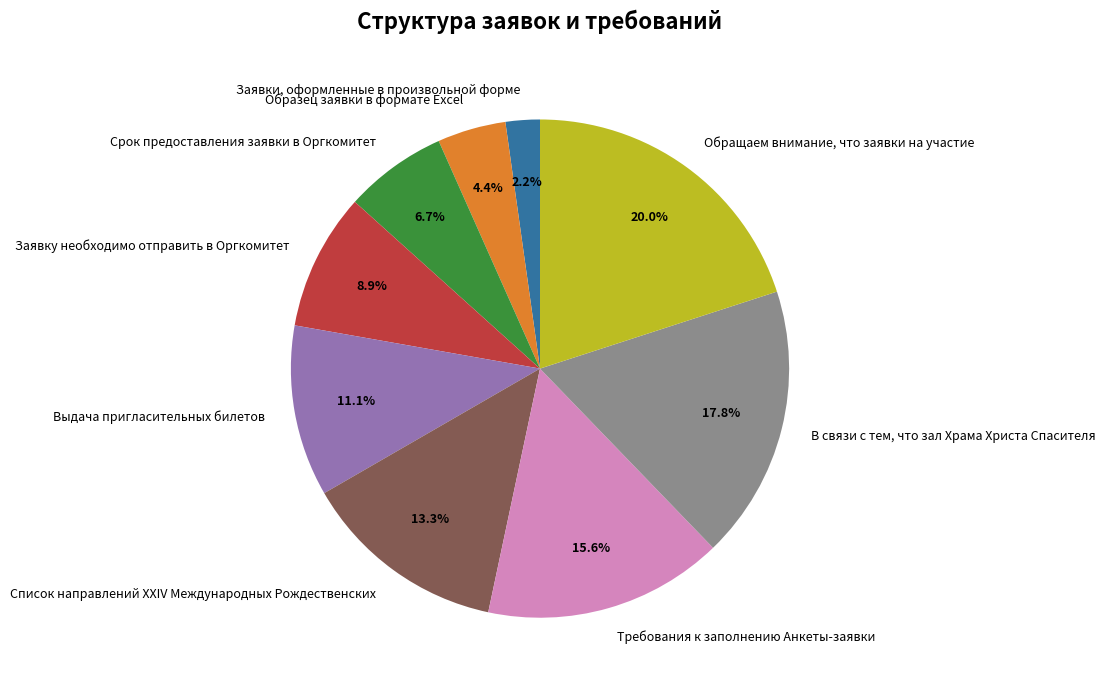

The Список направлений ХХIV Международных Рождественских slice represents 20% of the pie. True or false?

False